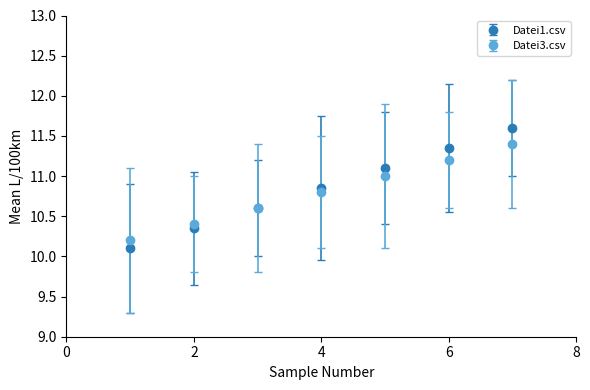

Rank the series by their maximum value, from lowest to highest.

Datei3.csv, Datei1.csv